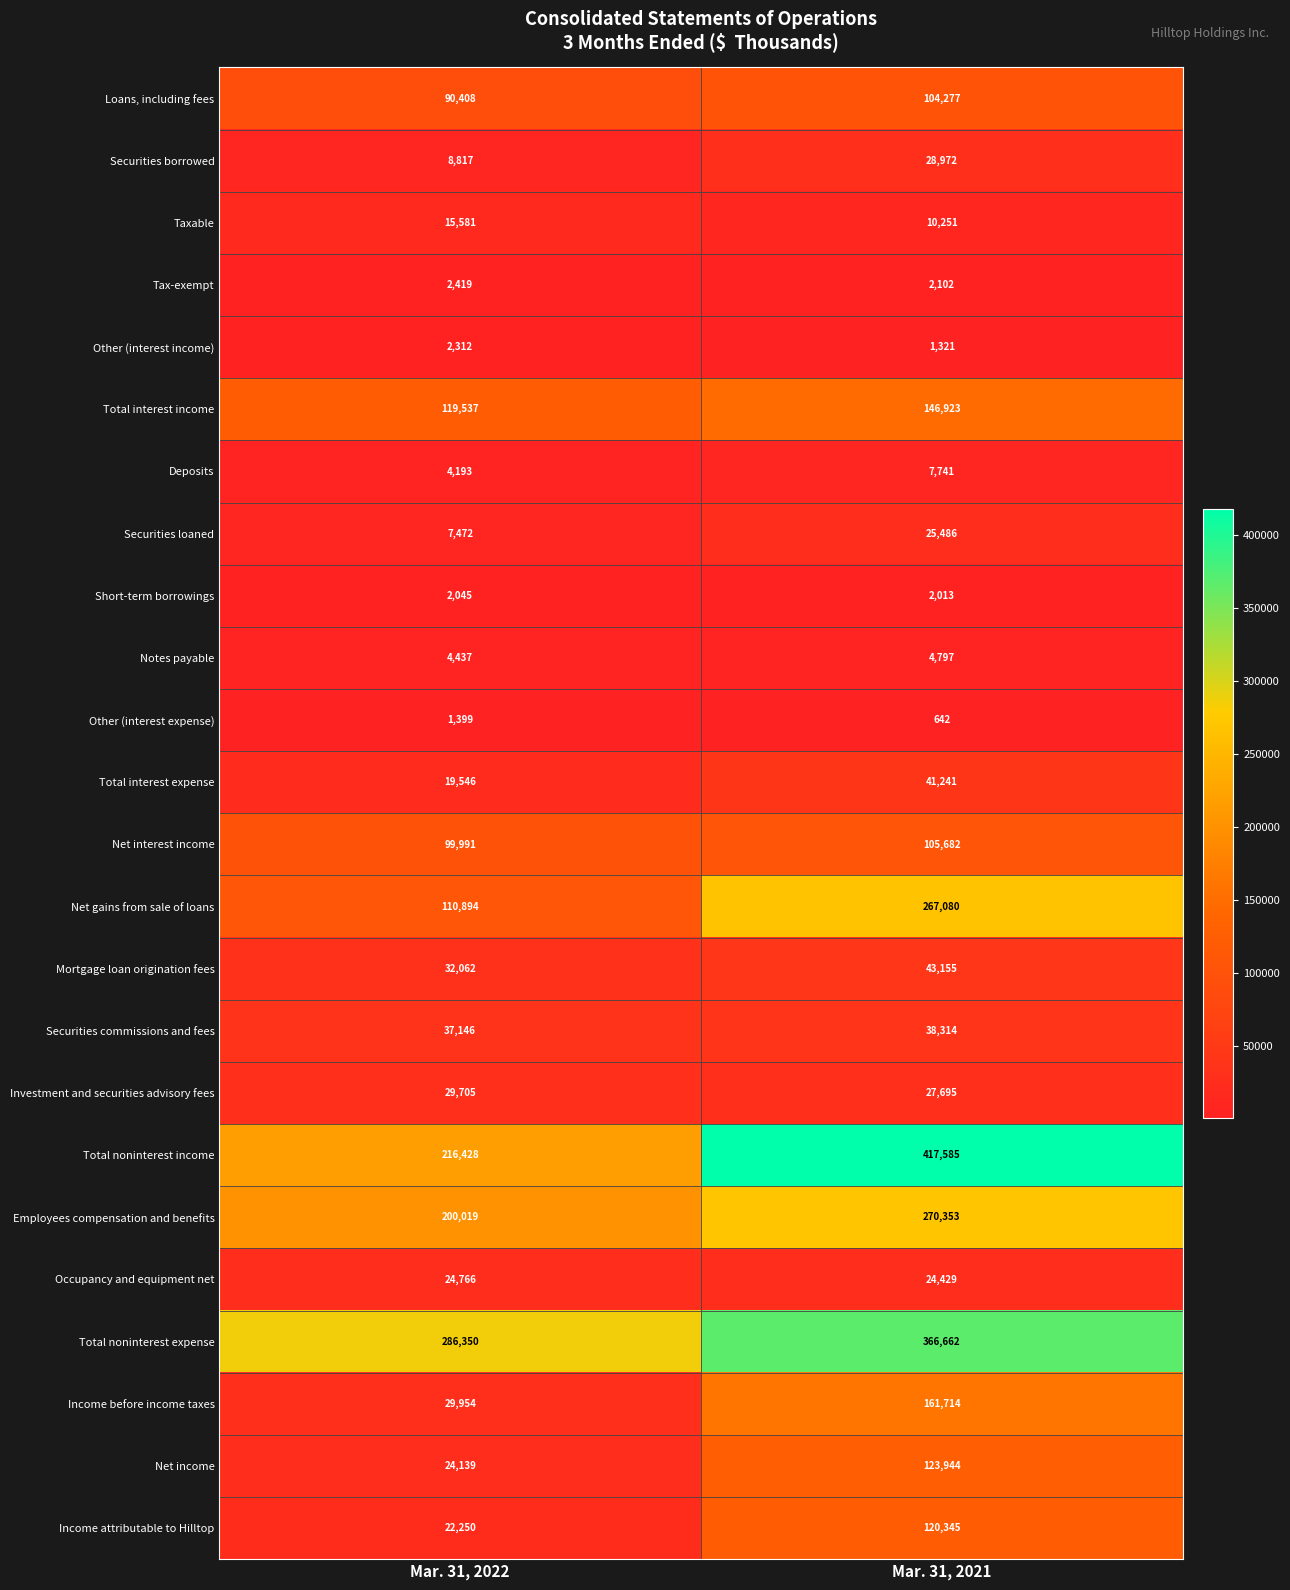

What is the difference between the Net gains from sale of loans values at Mar. 31, 2021 and Mar. 31, 2022?

156186